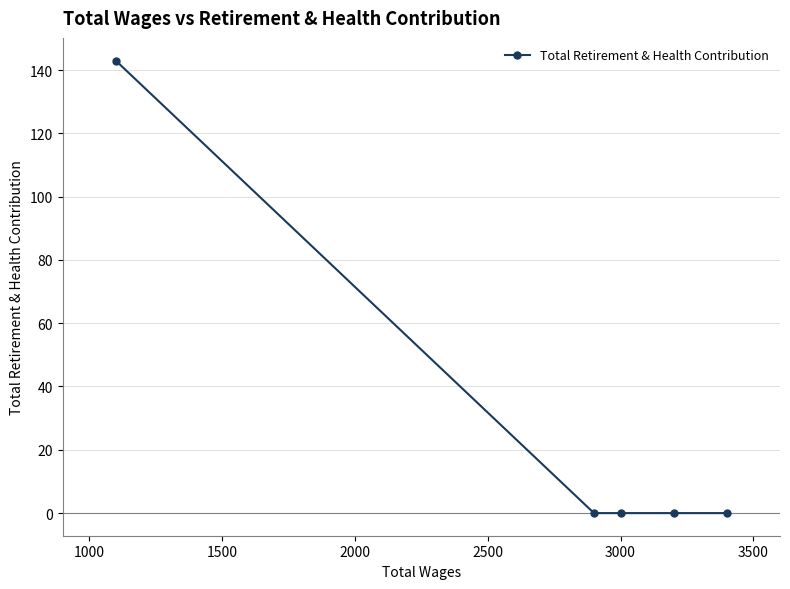

Reading left to right, list all the values displayed in this chart.

143	0	0	0	0